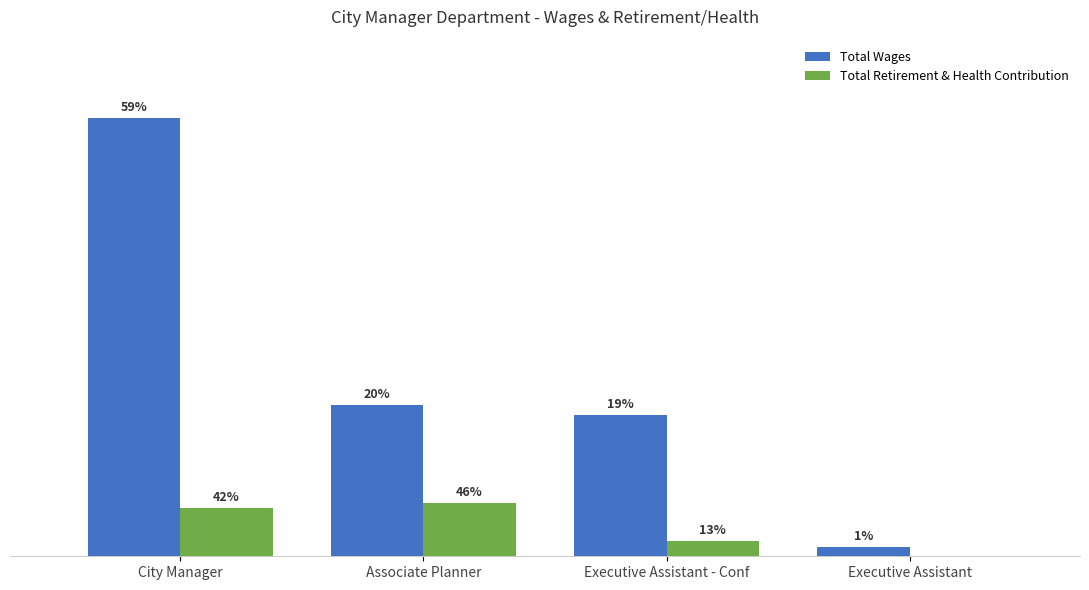

At which category does the chart reach its peak across all series?

City Manager